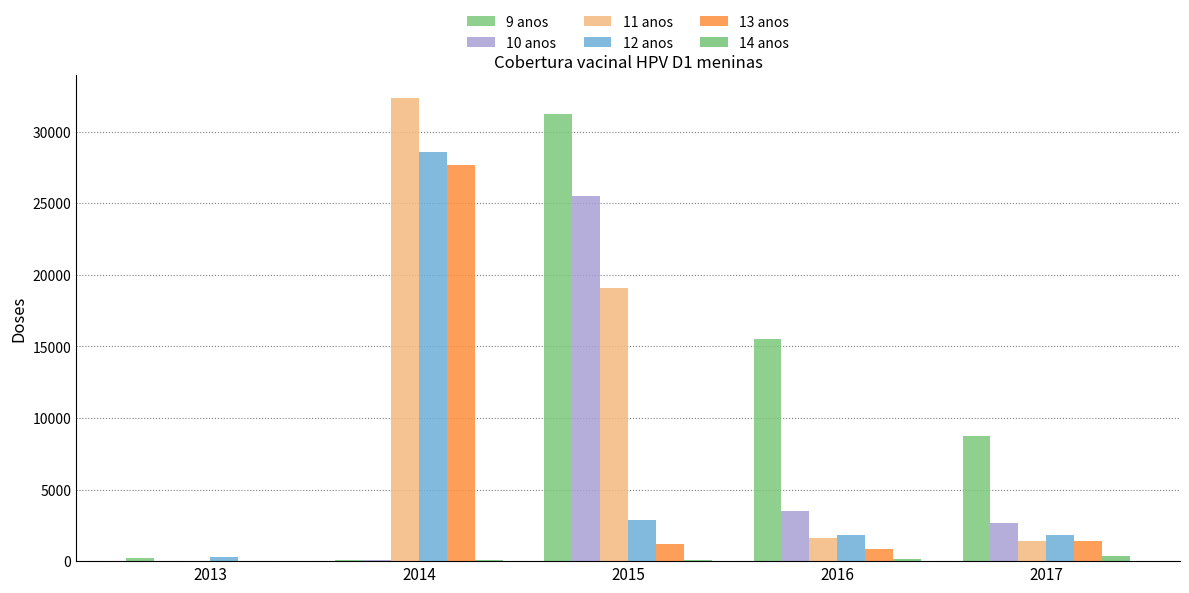

At 2016, list the series in order from smallest to largest.

14 anos, 13 anos, 11 anos, 12 anos, 10 anos, 9 anos